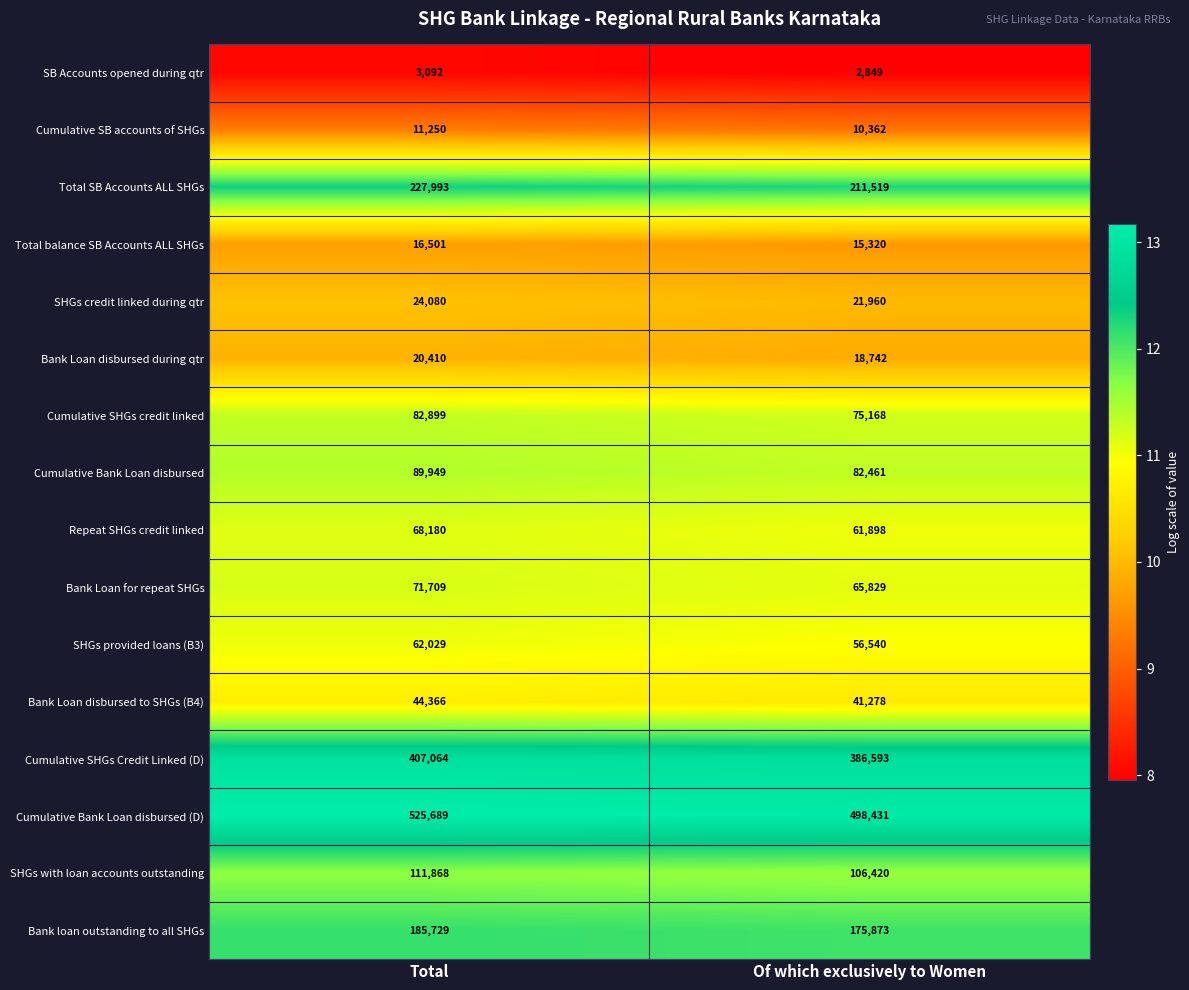

Is the value of SHGs credit linked during qtr at Of which exclusively to Women greater than the value of SHGs provided loans (B3) at Total?

No